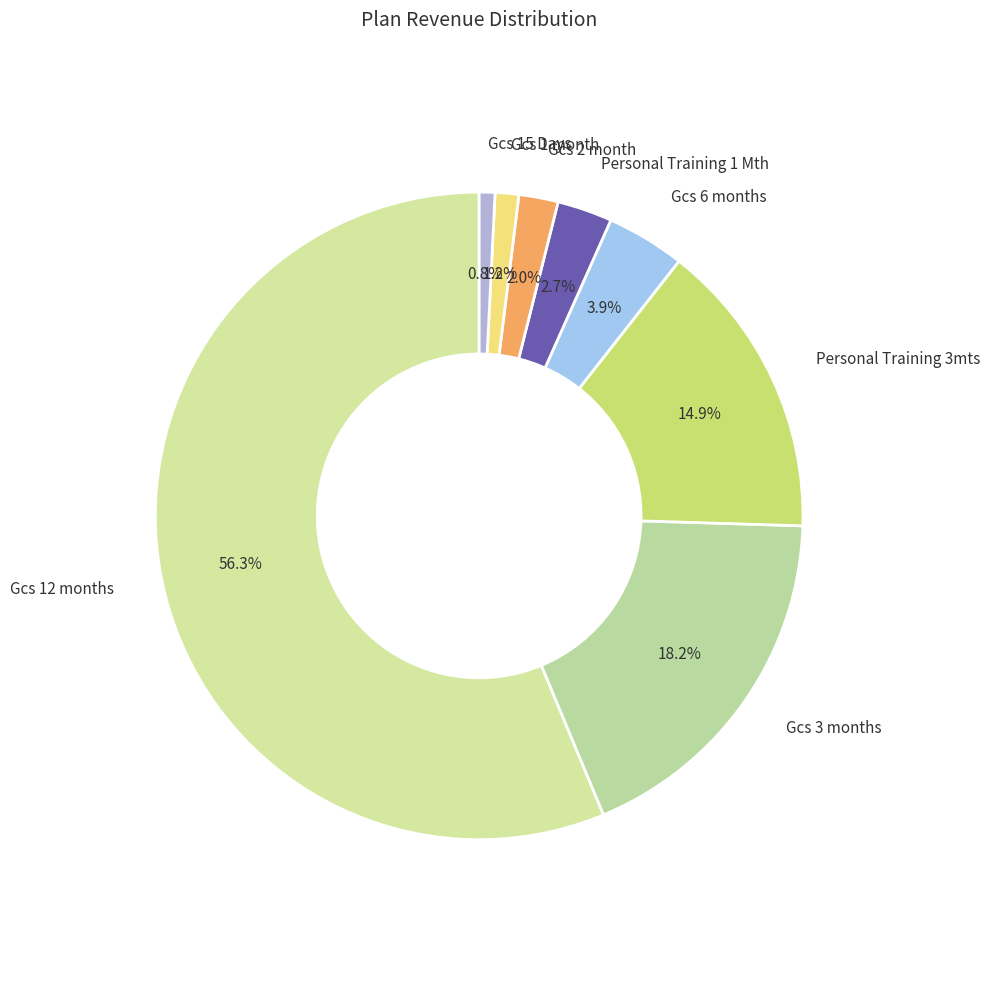

Approximately how many times larger is the value at Gcs 2 month compared to Gcs 6 months?

0.5